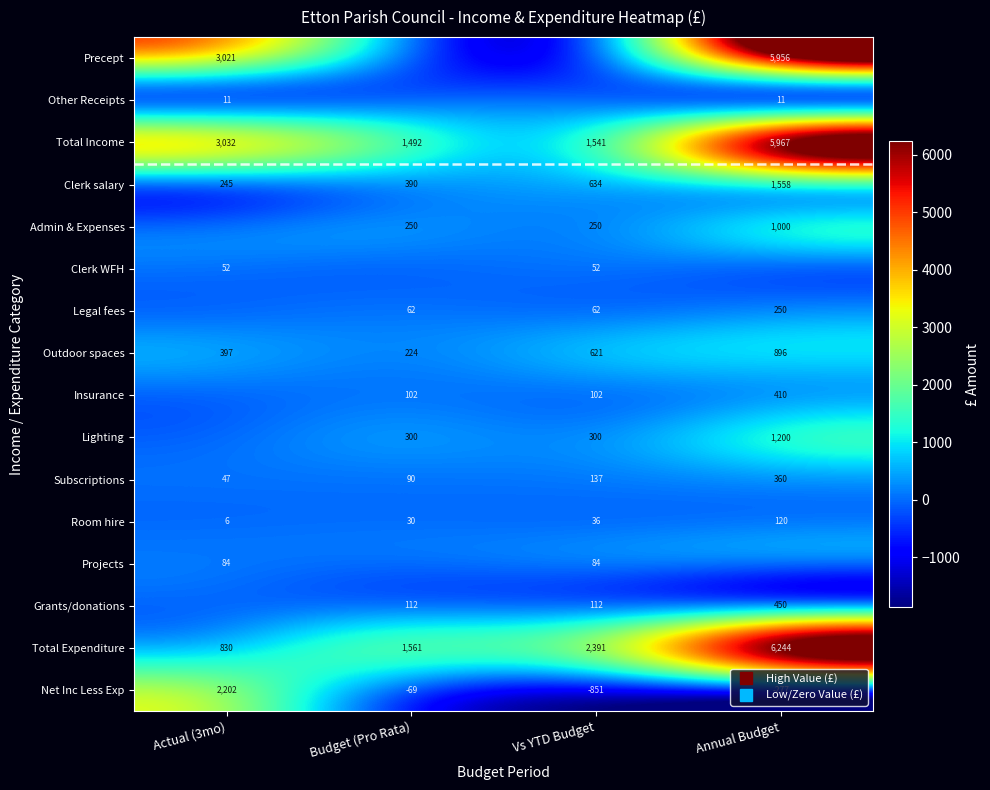

The value of Admin & Expenses at Vs YTD Budget is 103.2. True or false?

False